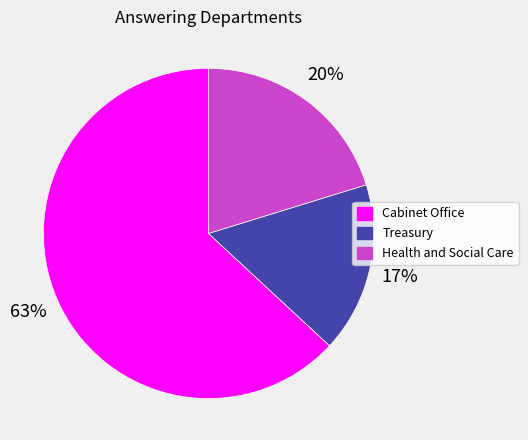

Do Health and Social Care and Treasury together represent more than half of the pie?

No